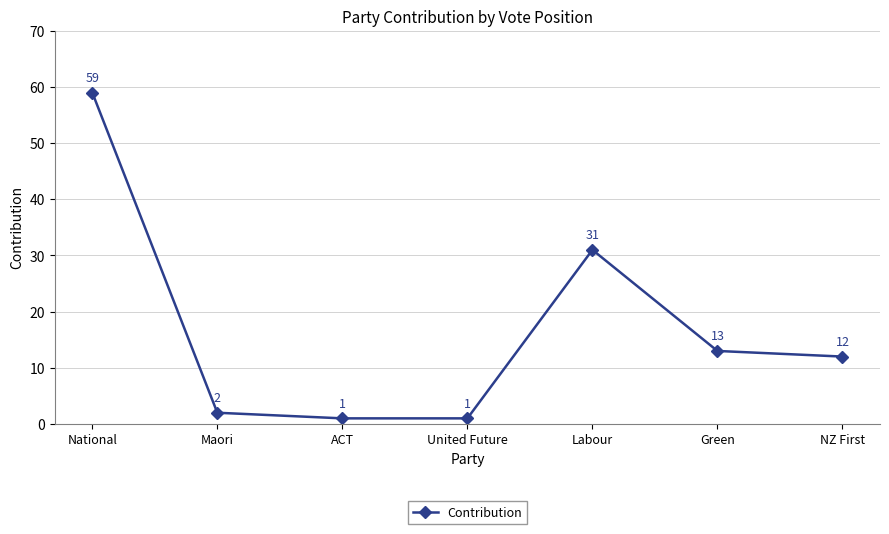

Count the number of data series in this chart.

1